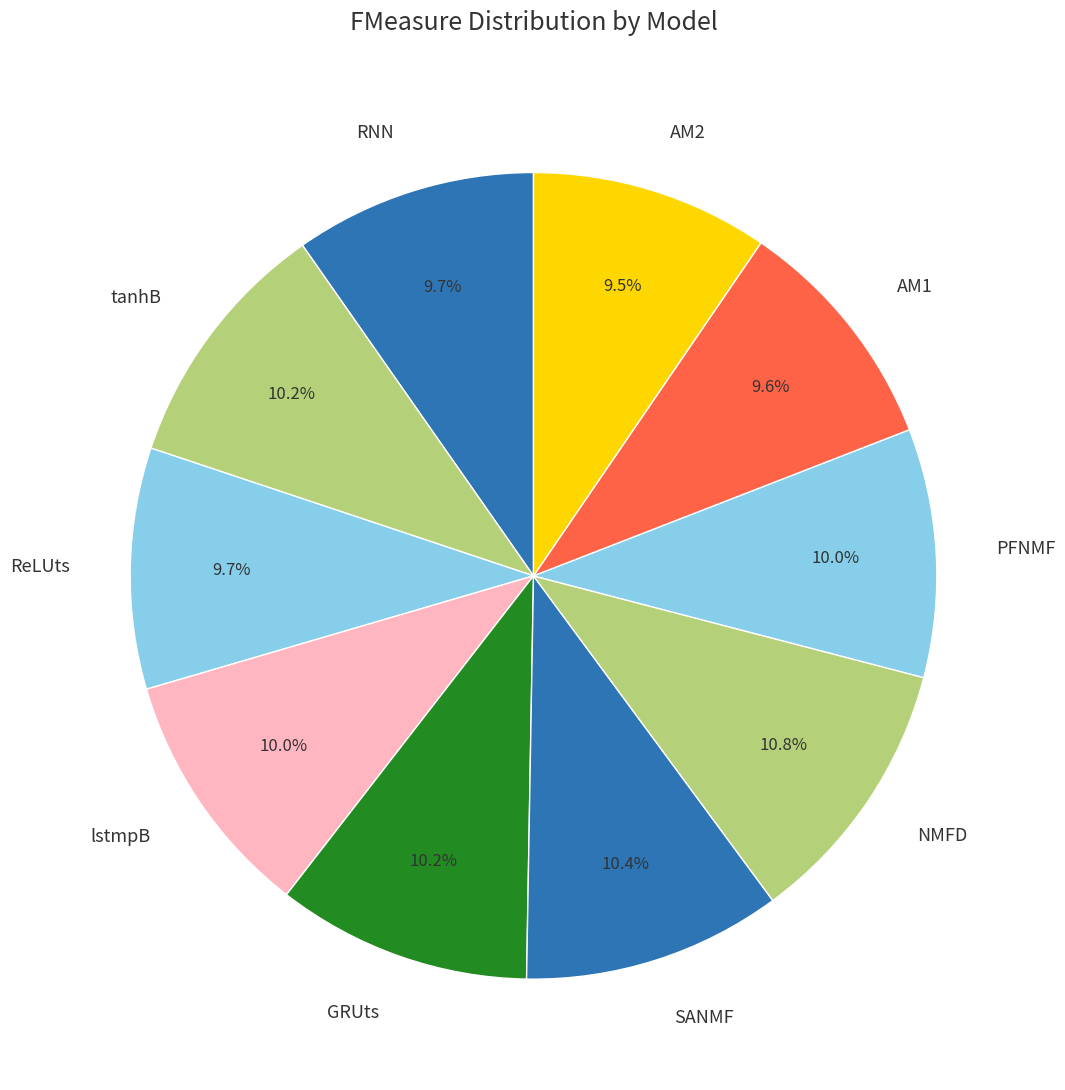

To the nearest percent, what is the average slice percentage?

10%